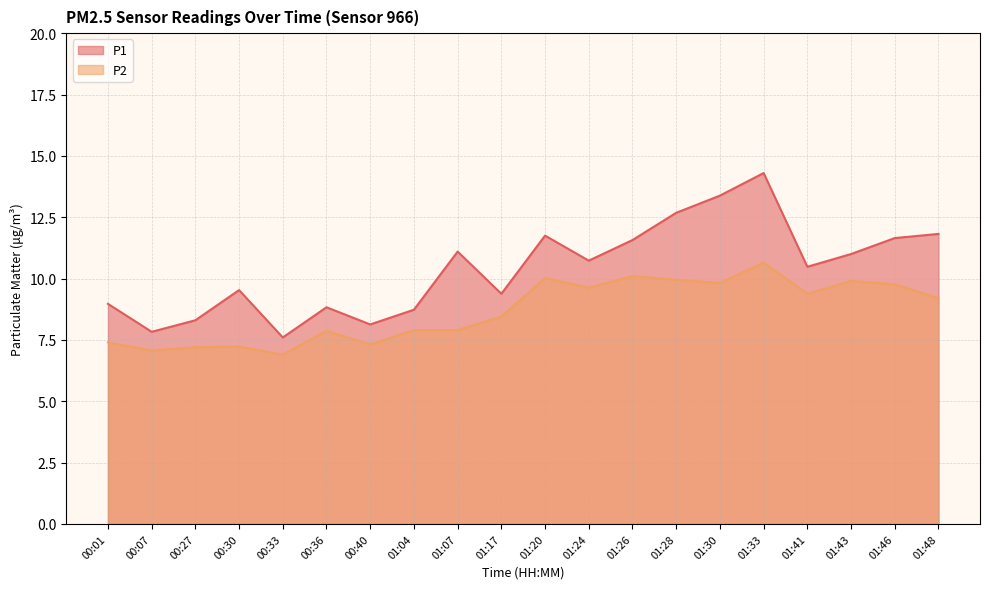

What is the label of the 8th point from the right?

01:26